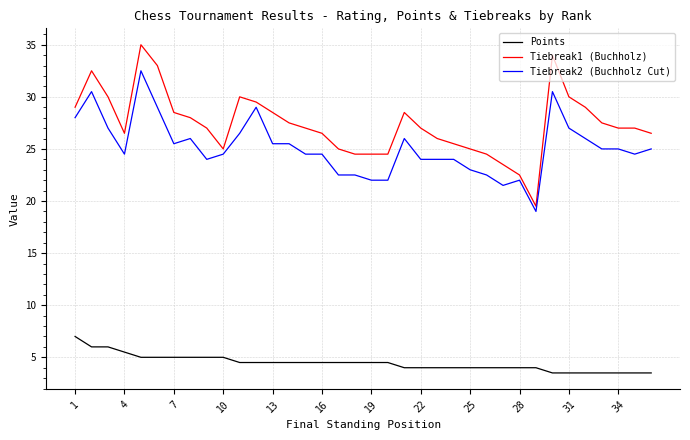

What is the highest value of the Tiebreak2 (Buchholz Cut) series?

32.5